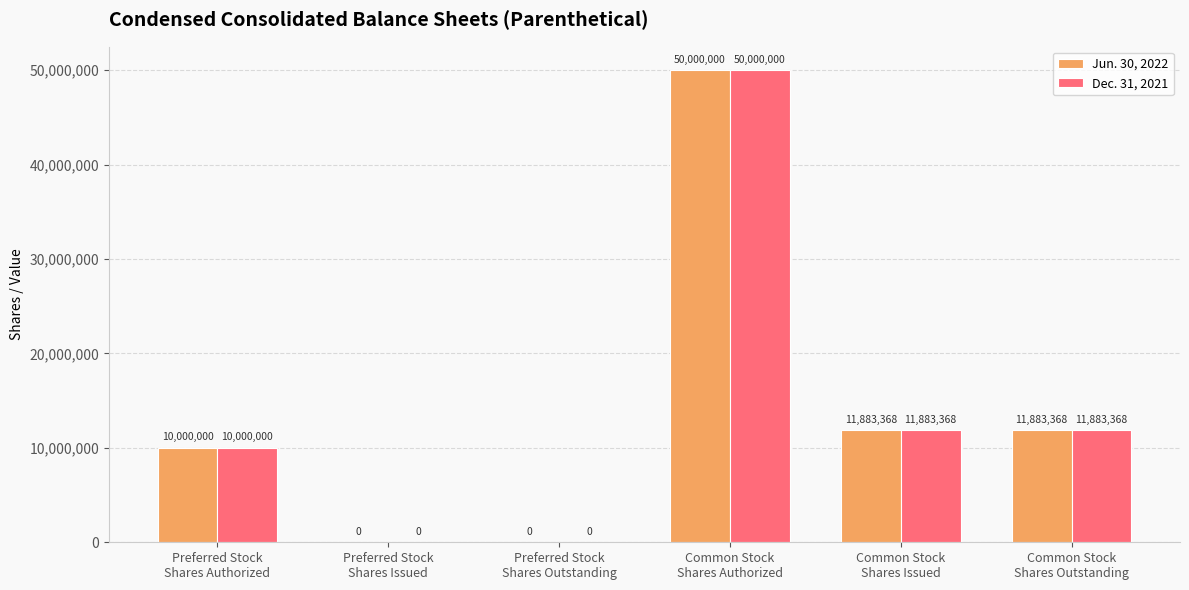

What is the highest value of the Jun. 30, 2022 series?

50000000